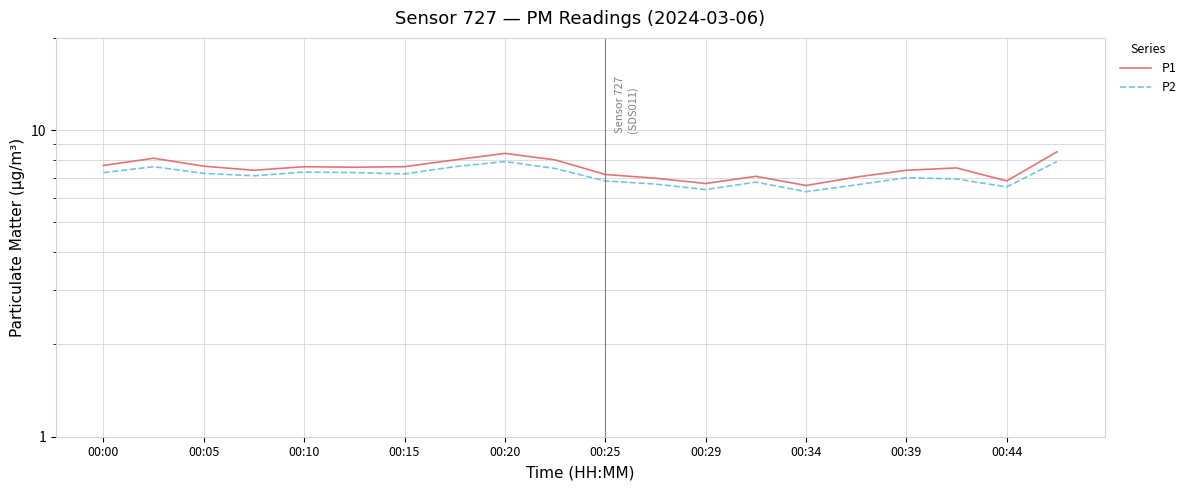

What is the value of the P2 point at the 13th from the left?

6.4